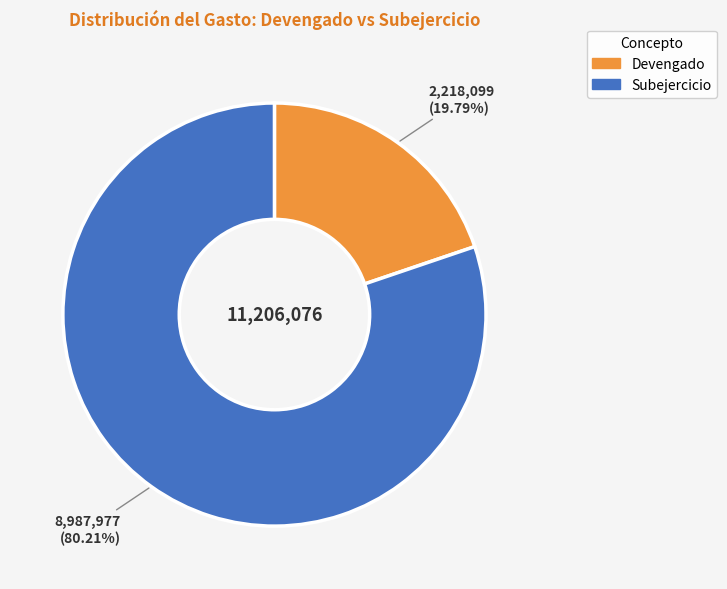

How many slices are in this pie chart?

2